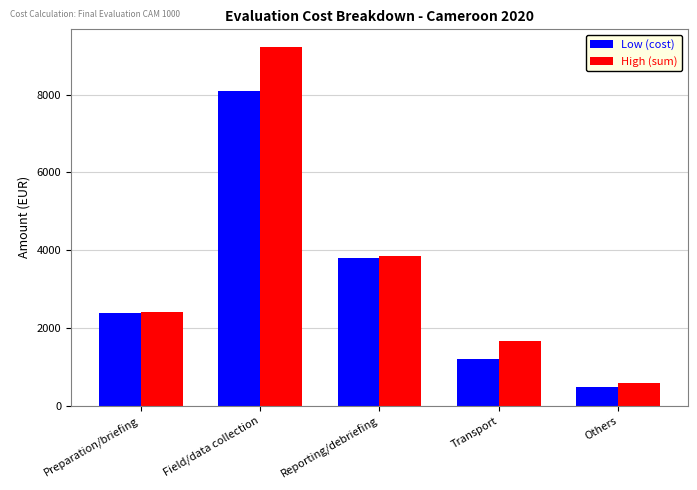

Read the Low (cost) value at Preparation/briefing, to the nearest 50.

2400